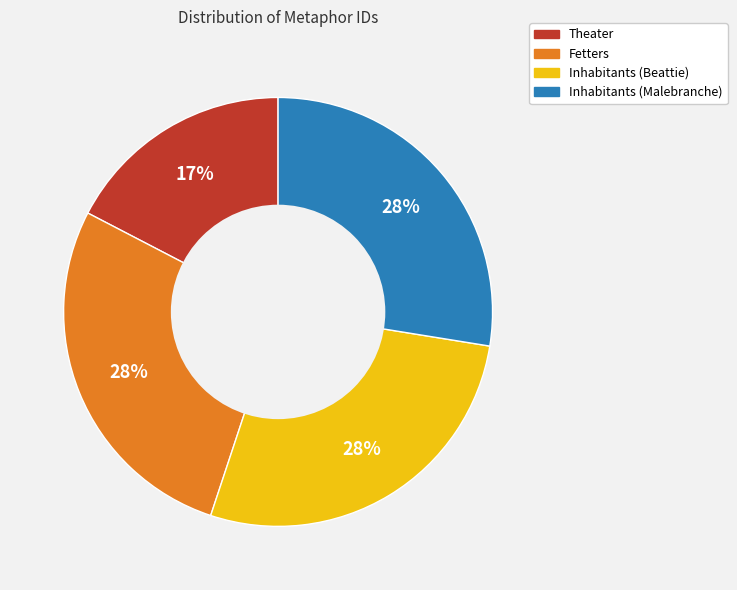

Which slice is the smallest?

Theater